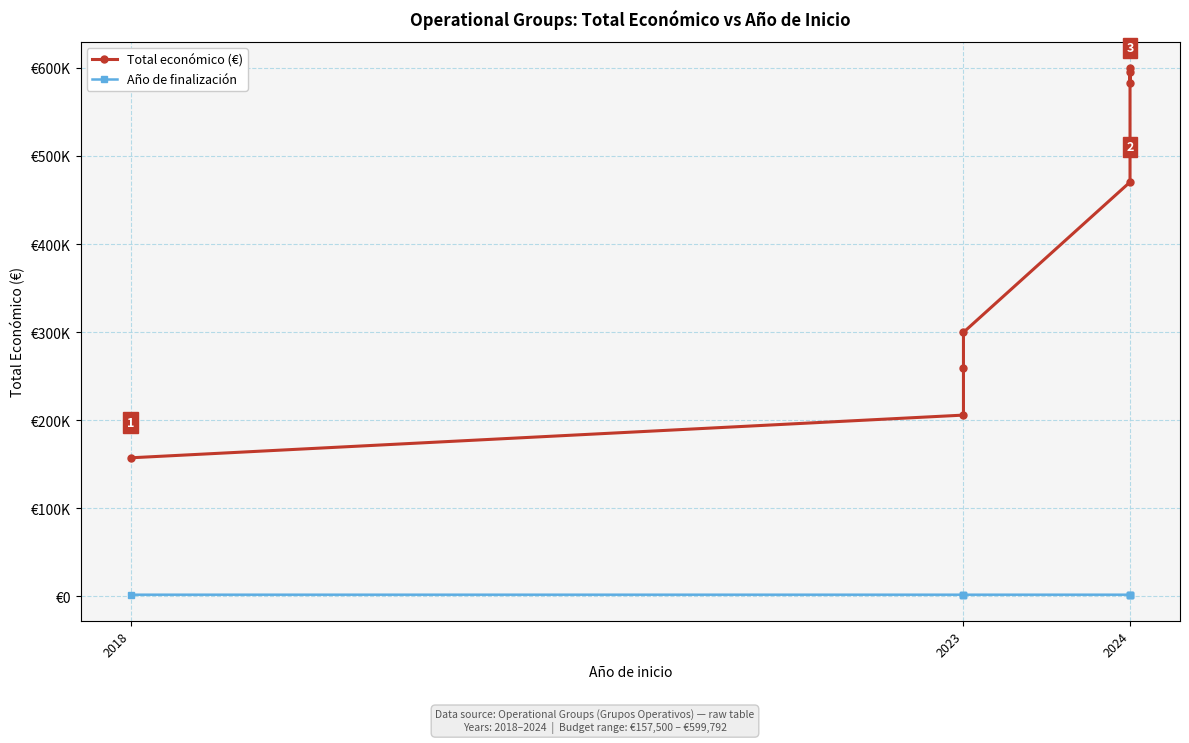

Rank the series at 2023 from lowest to highest value.

Año de finalización, Total económico (€)